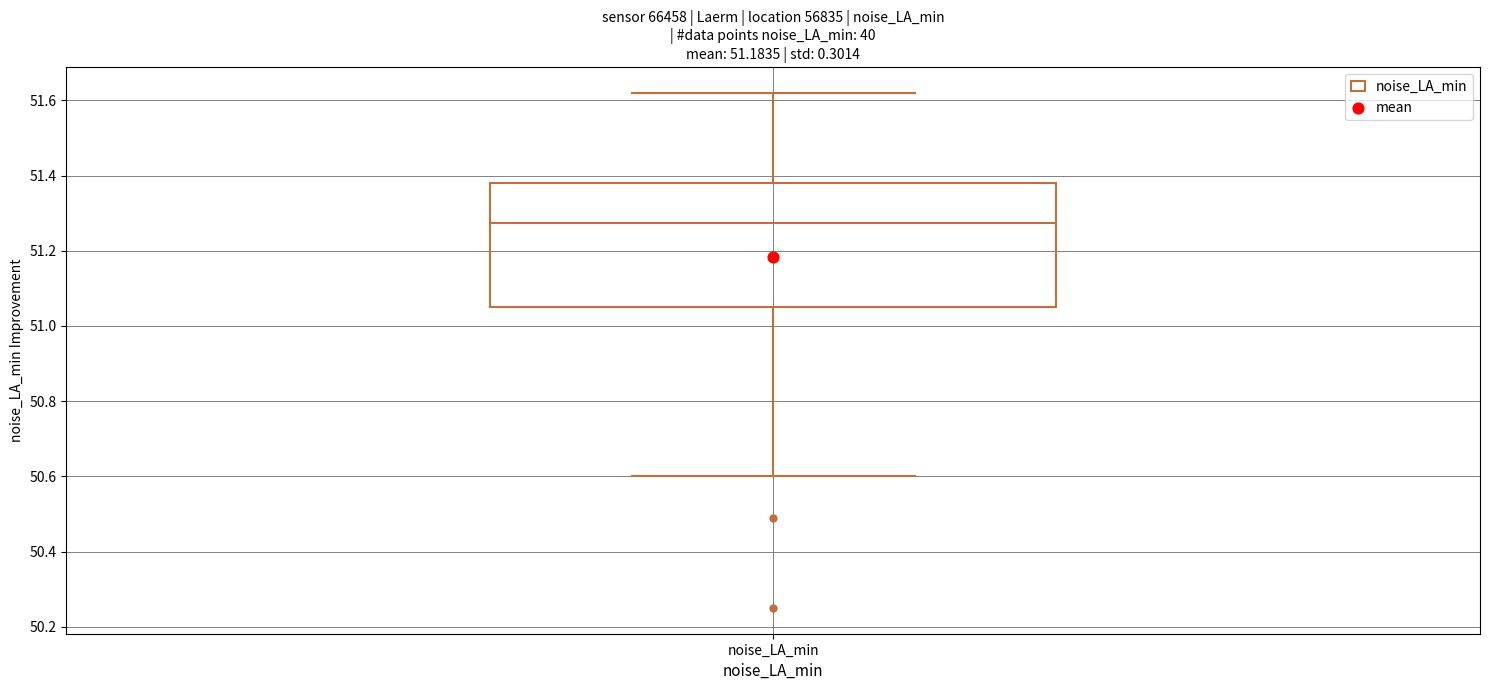

Read this box plot against the y-axis: the position of the median line, the range covered by the box, and the ends of both whiskers. The values are not printed on the chart, so give them approximately, as read against the axis.

median 51.28, box 51.06 to 51.38, whiskers 50.60 to 51.62